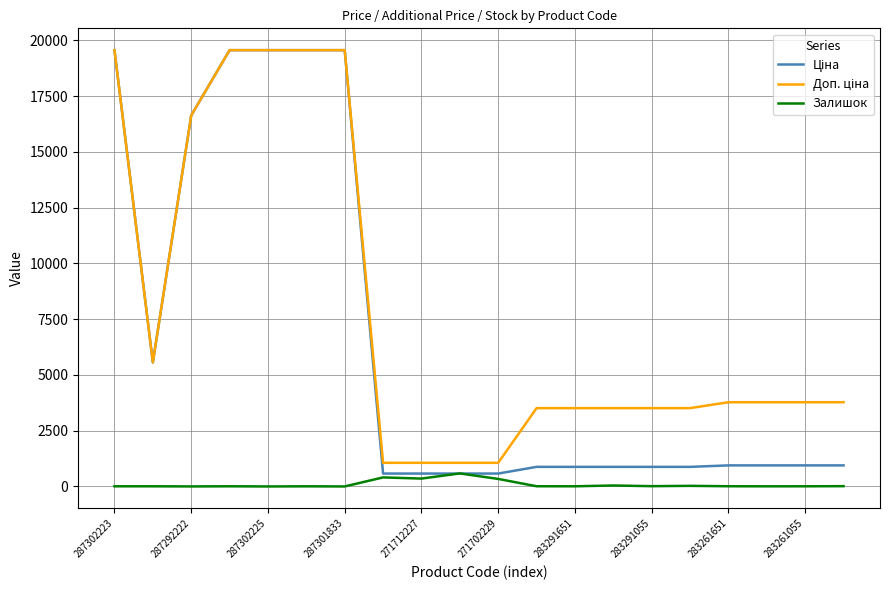

What is the greatest value displayed?

19564.9